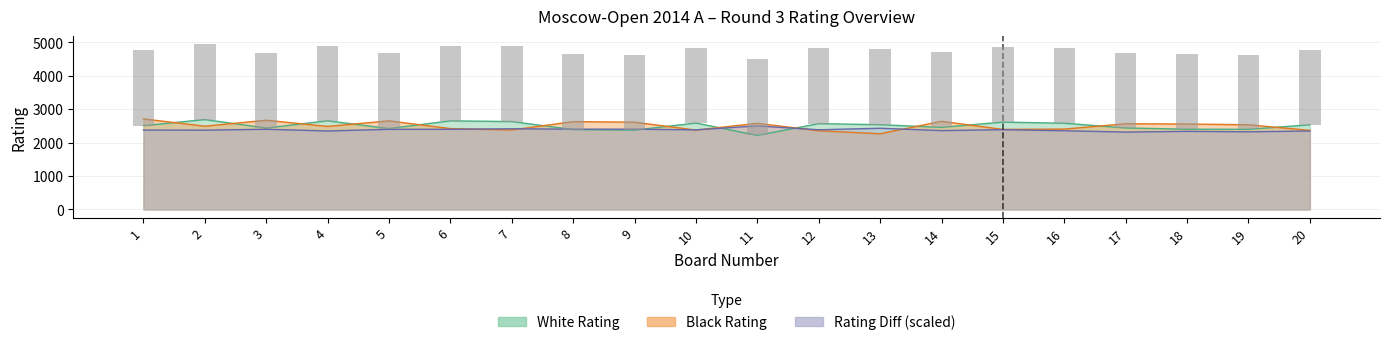

What is the lowest value of the White Rating series?

2216.0